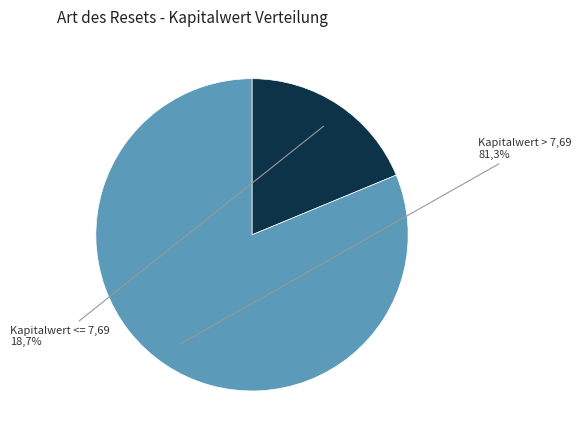

Is the sum of 18 and 32 greater than half?

No